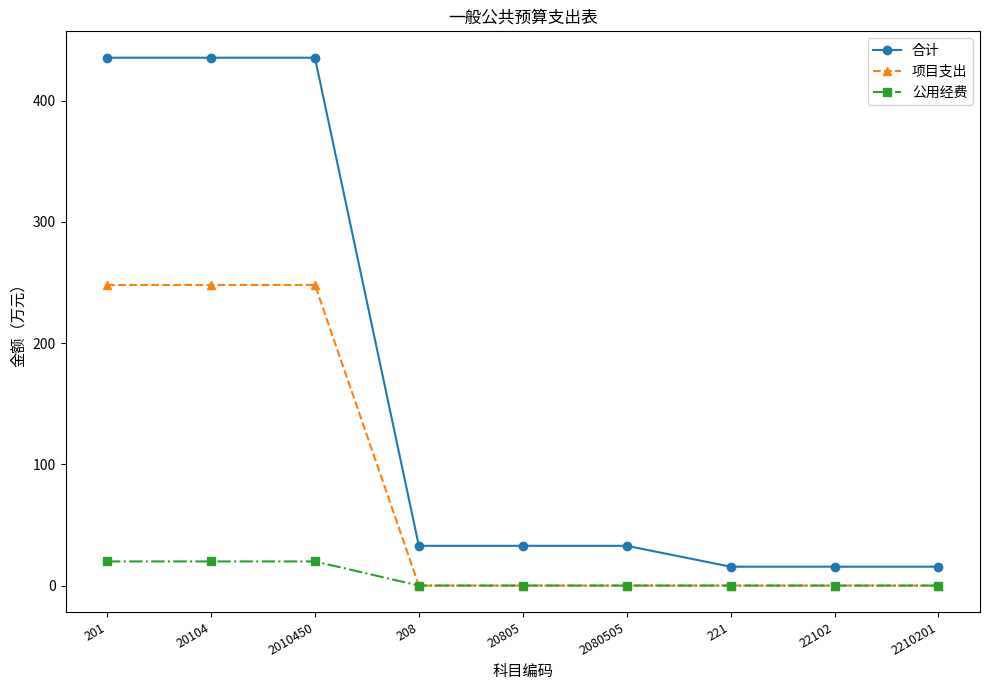

What is the total value across all series at 20104?

703.4